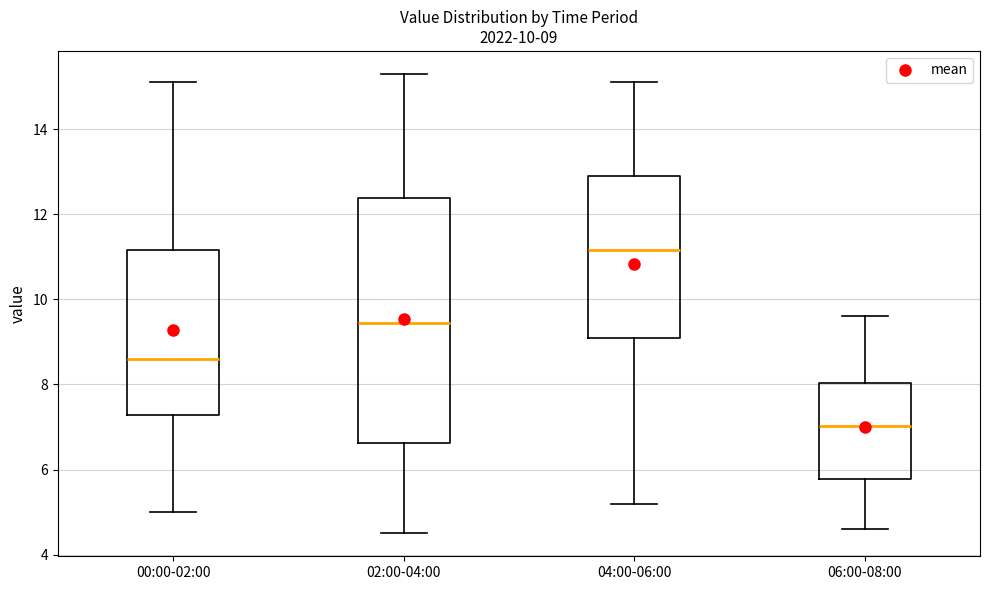

Which box is the tallest, from its lower edge to its upper edge?

02:00-04:00